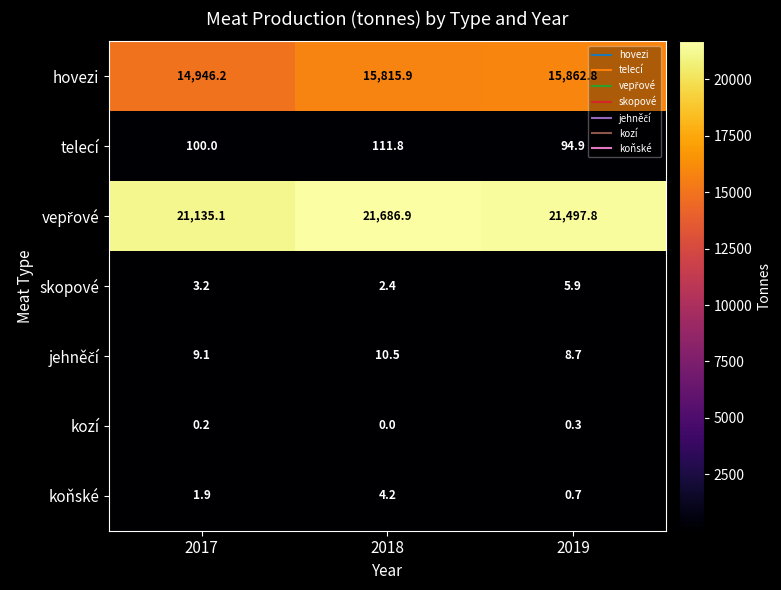

At how many categories does at least one series exceed 20618?

3